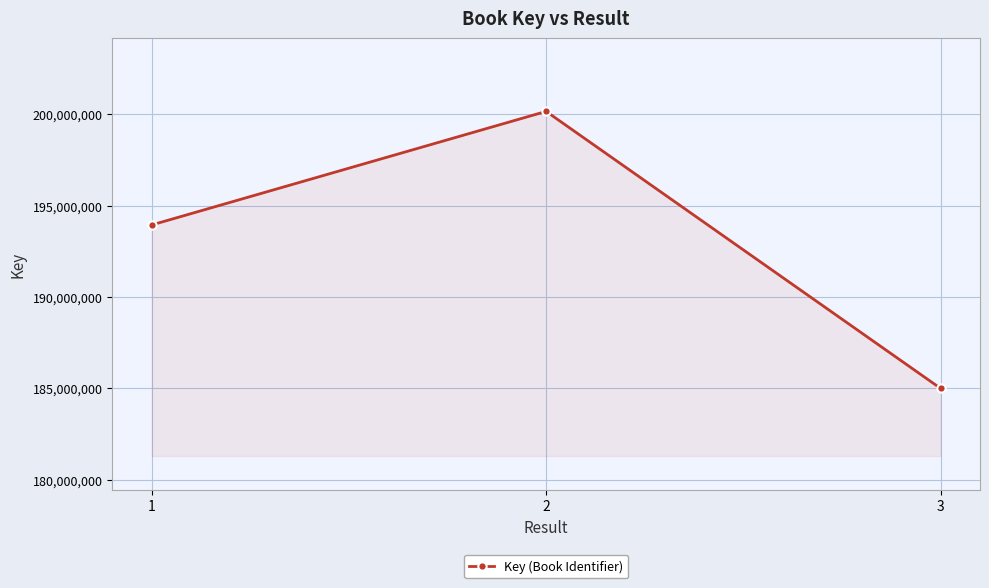

What is the minimum value shown in the chart?

184995649